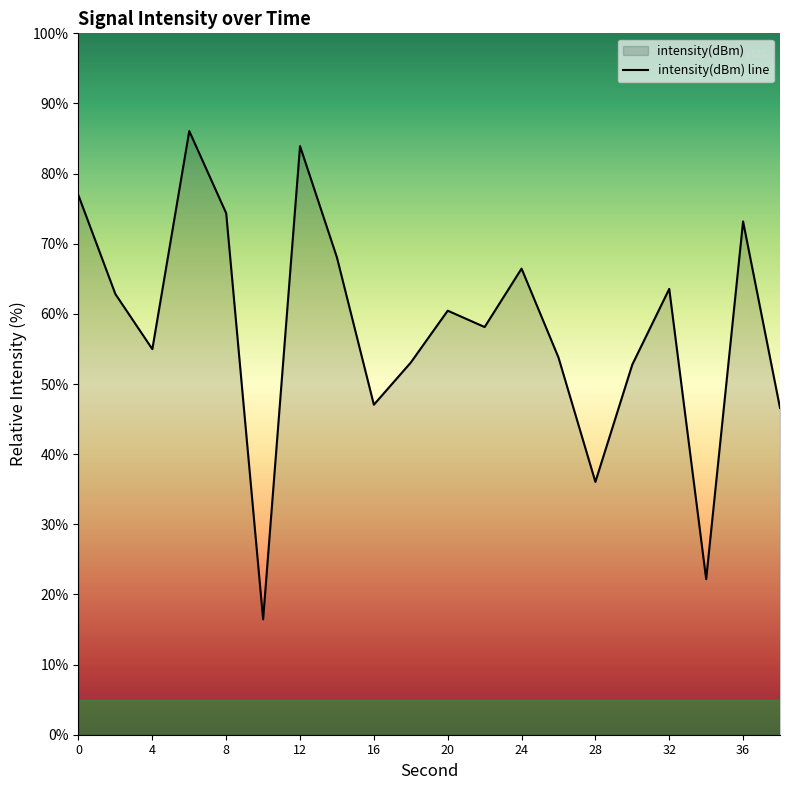

What is the difference between the second highest and second lowest values?

61.7